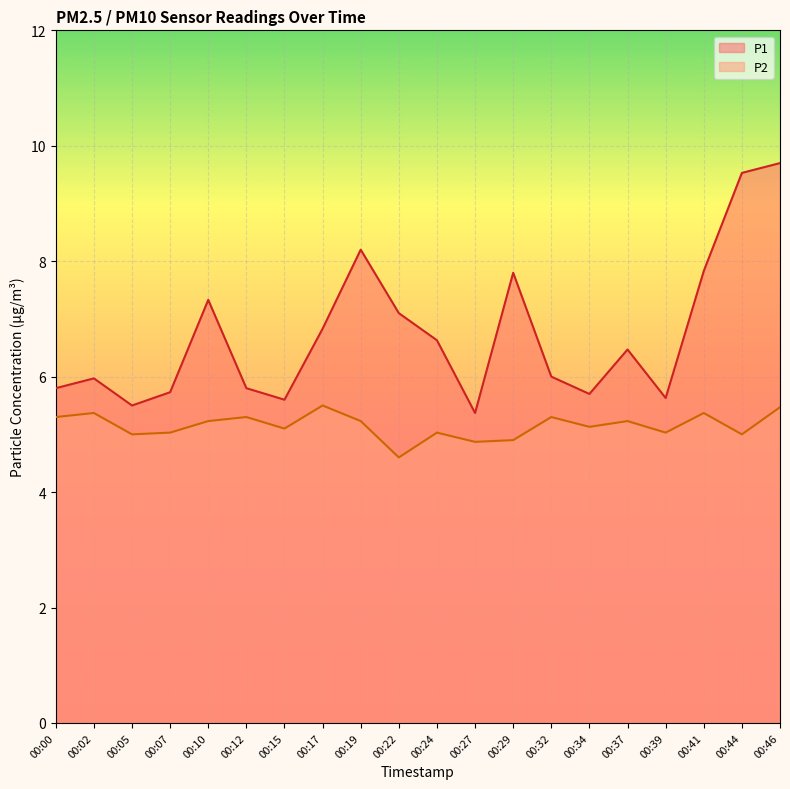

At 00:37, list the series in order from largest to smallest.

P1, P2